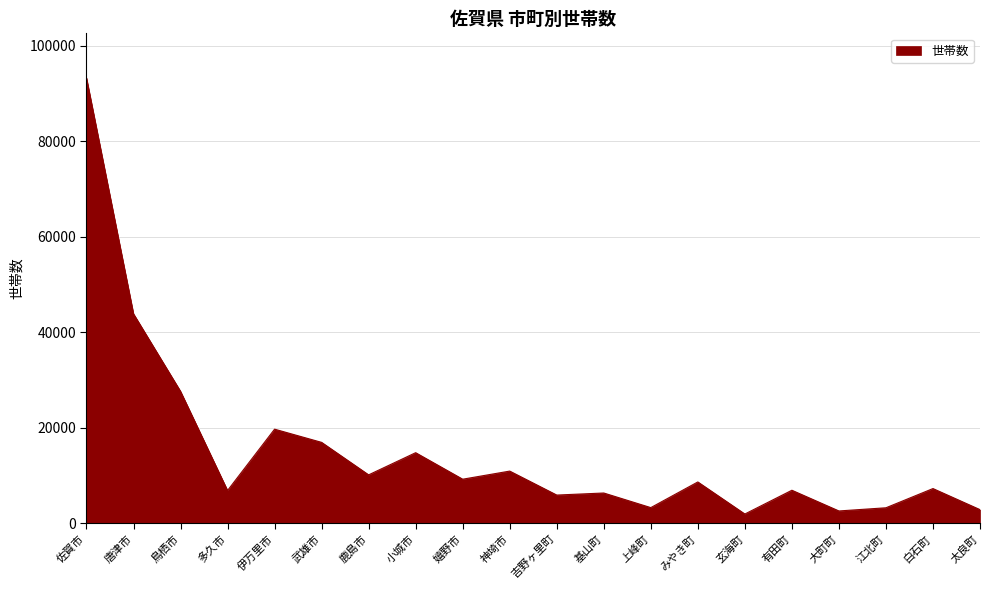

At which category does the chart reach its peak across all series?

佐賀市